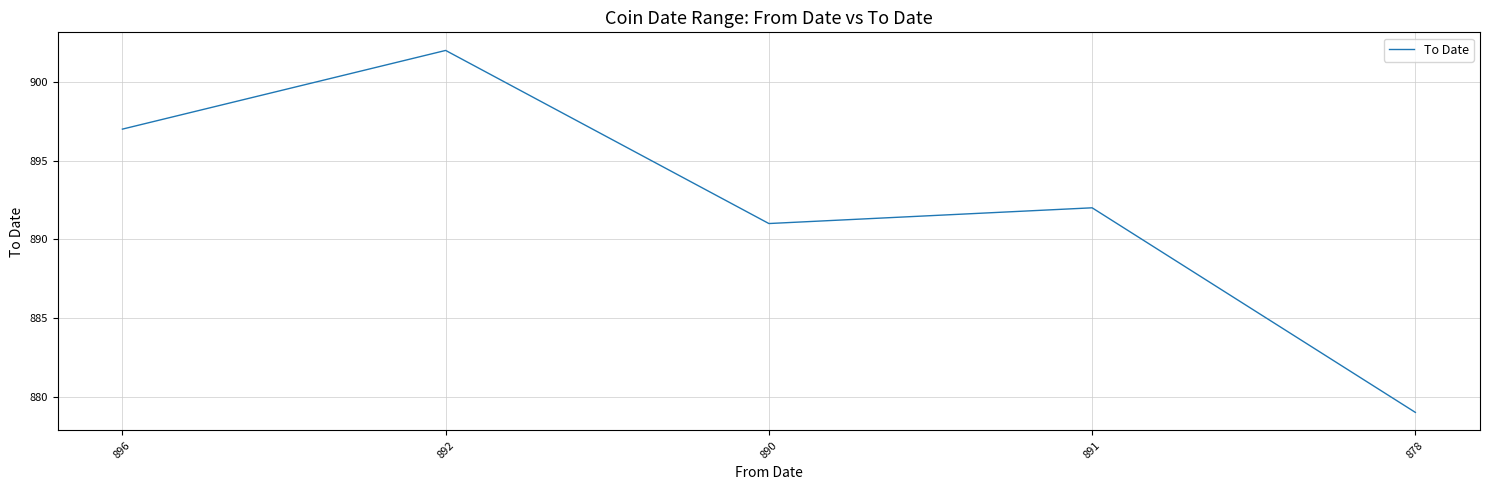

At which category does the data reach its first local peak?

892